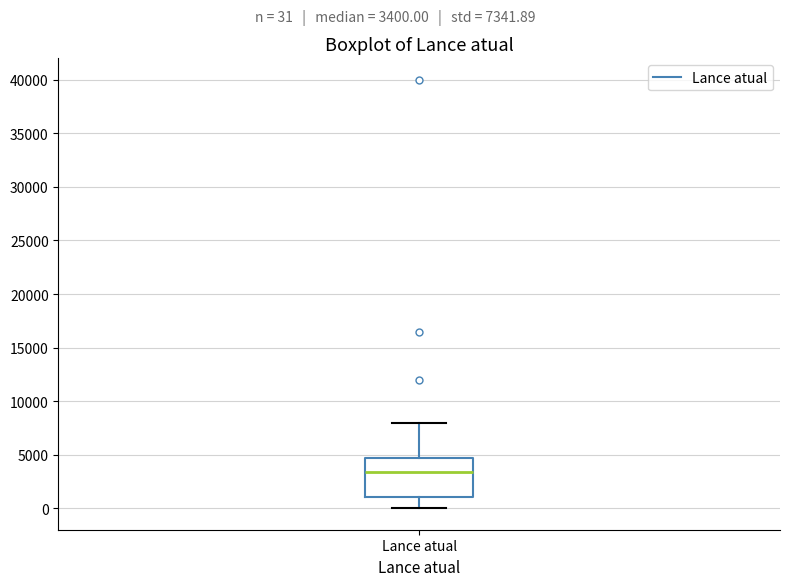

Transcribe this box plot: give where the median line is, the range the box spans, and where the two whiskers end, as read against the y-axis. The values are not printed on the chart, so give them approximately, as read against the axis.

median 3500, box 1000 to 4500, whiskers 0 to 8000